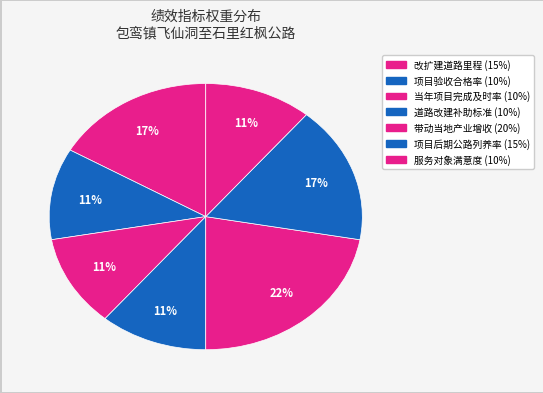

How many segments does this pie chart have?

7